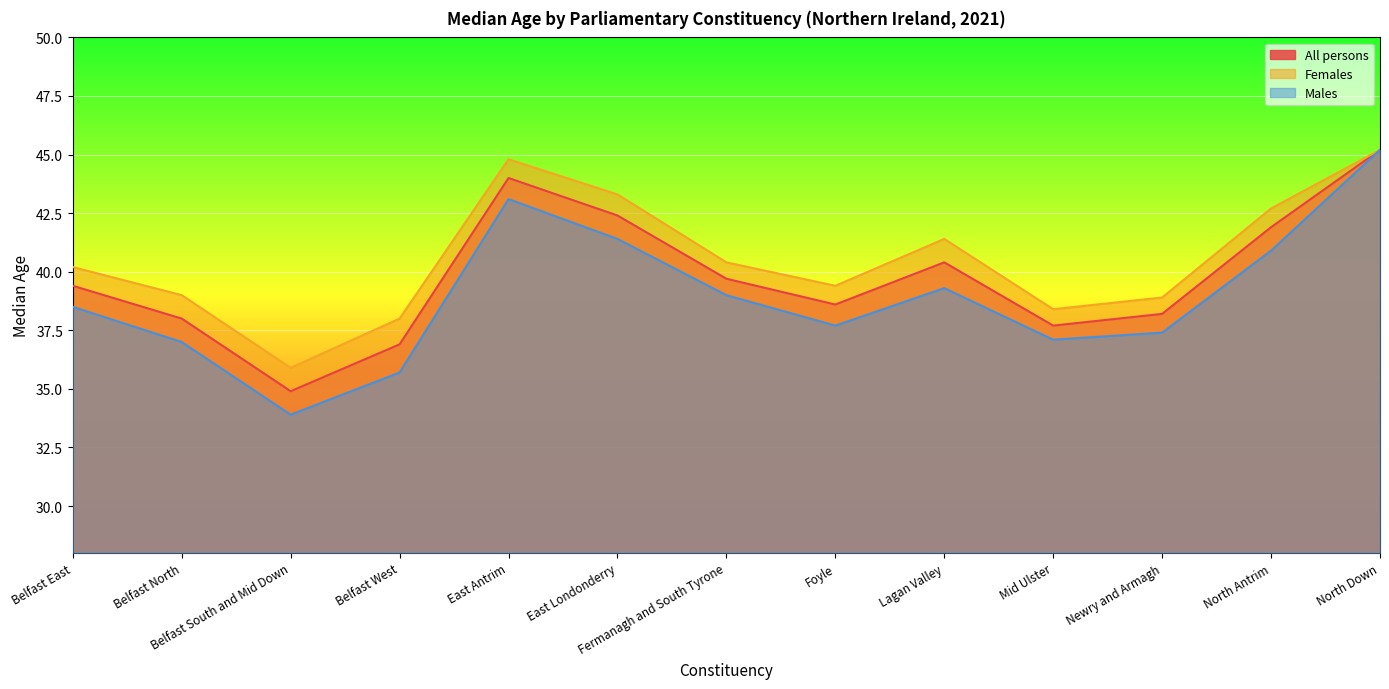

At how many categories does at least one series exceed 43?

3